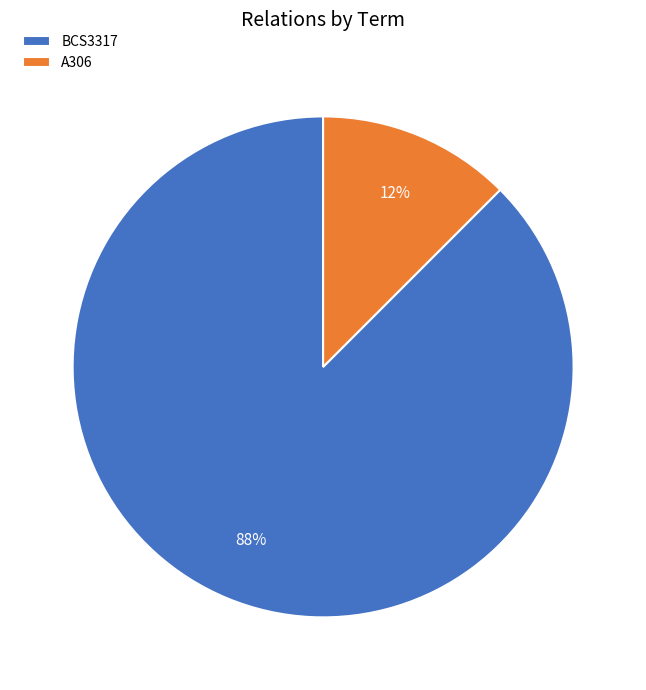

The BCS3317 slice represents 77% of the pie. True or false?

False